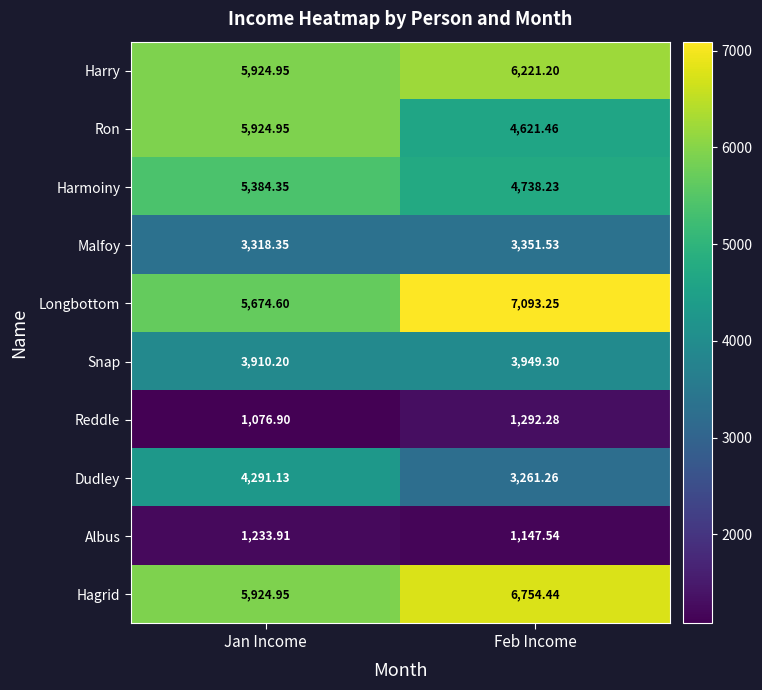

Which label corresponds to the smallest value in the chart?

Jan Income